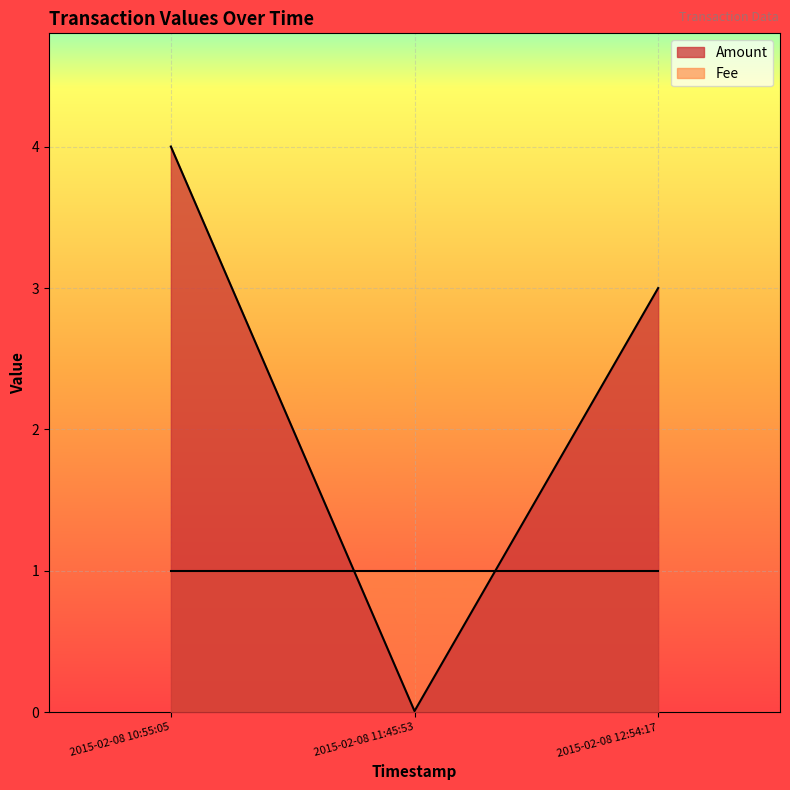

Which has a higher value, 2015-02-08 11:45:53 or 2015-02-08 10:55:05?

2015-02-08 10:55:05